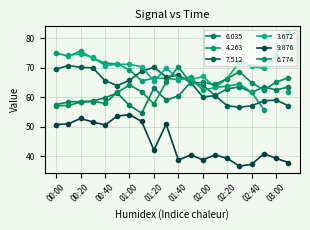

How many interior local valleys does the 7.512 series have?

4